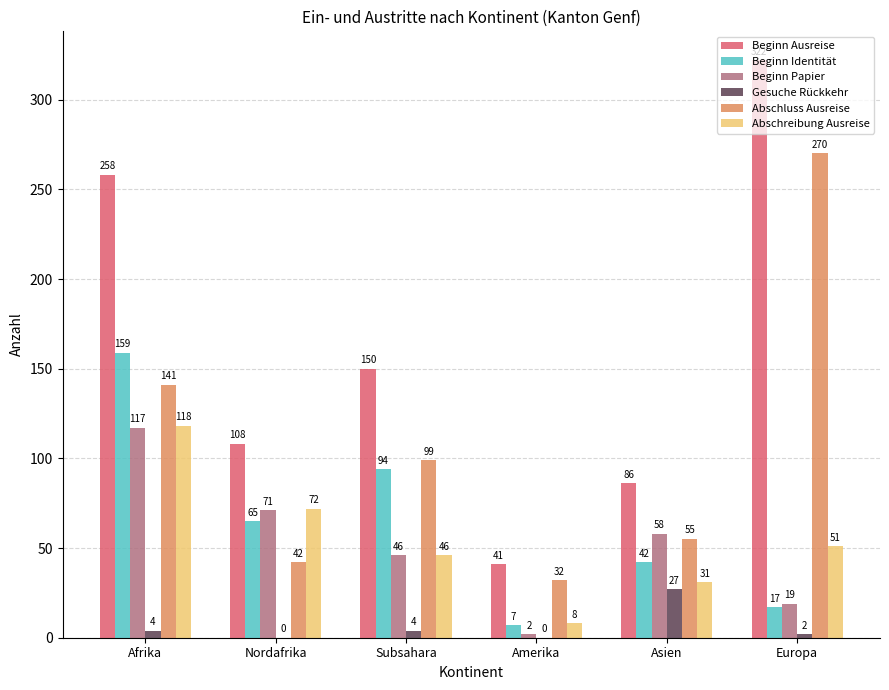

Between Nordafrika and Asien, which series saw the biggest shift?

Abschreibung Ausreise